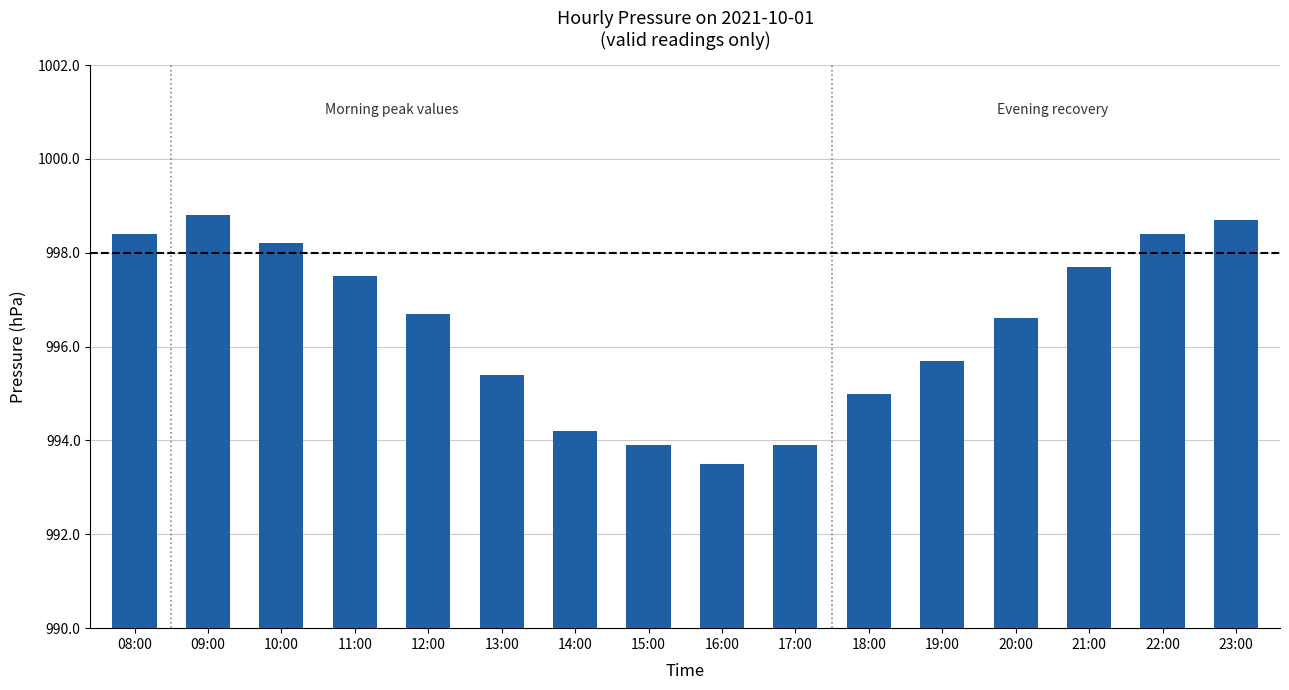

Are the bars grouped side by side (vs. stacked)?

No